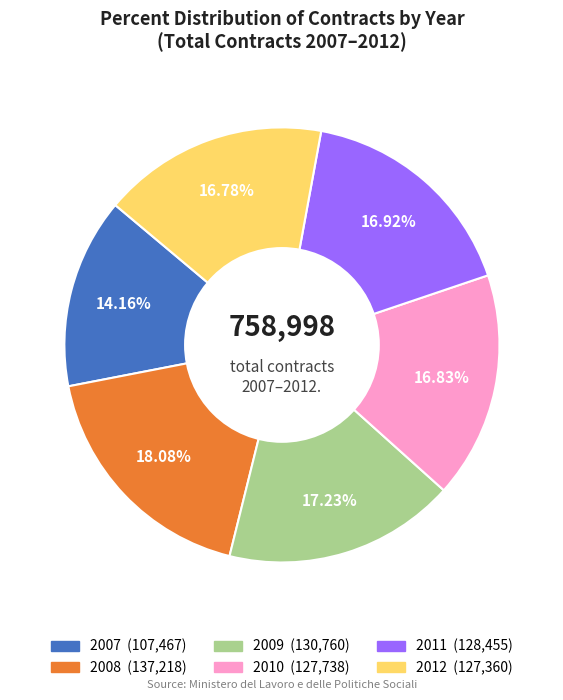

The 2011 slice represents 17% of the pie. True or false?

True